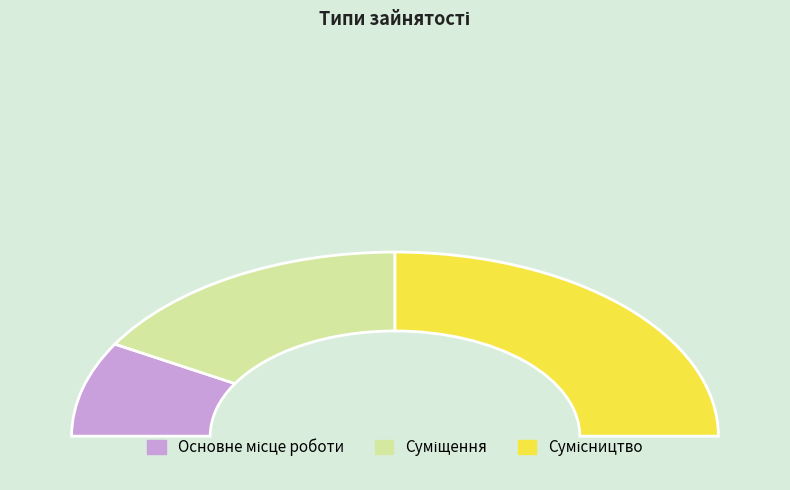

What percentage do Сумісництво and Основне місце роботи together represent?

66.7%